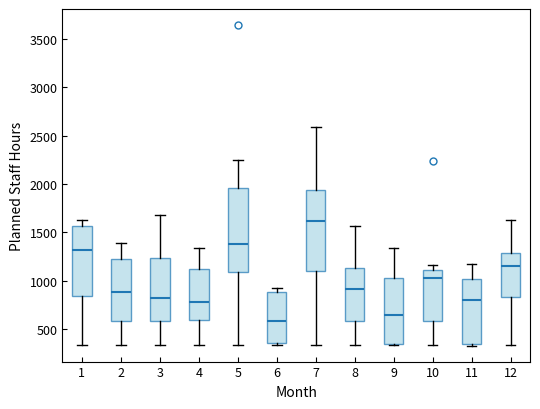

Which box's median line is the lowest?

6